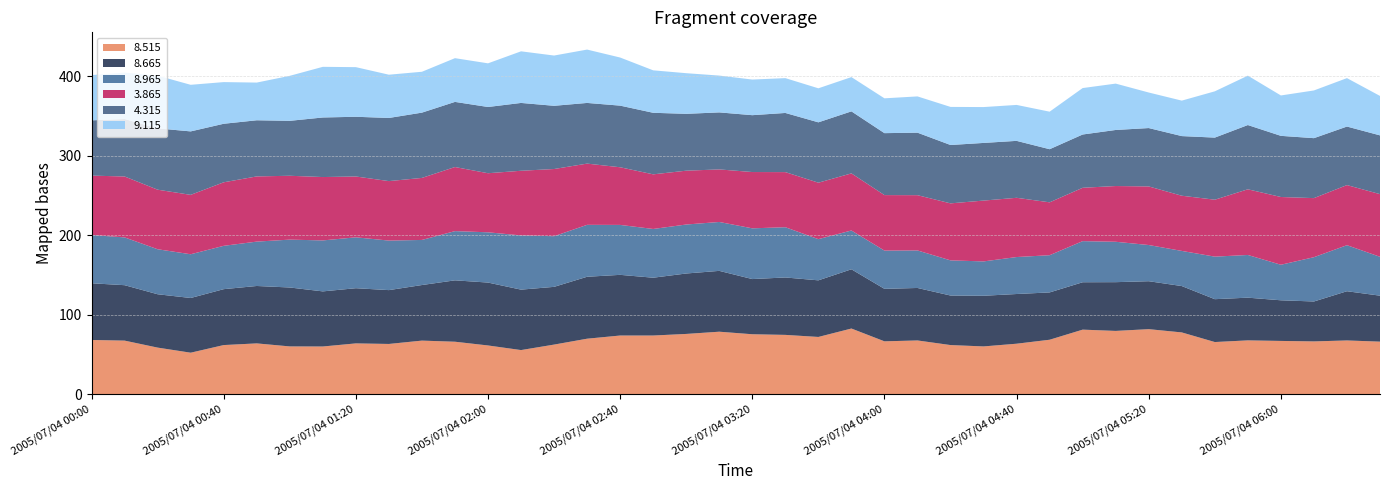

What is the minimum value for 8.515?

52.5